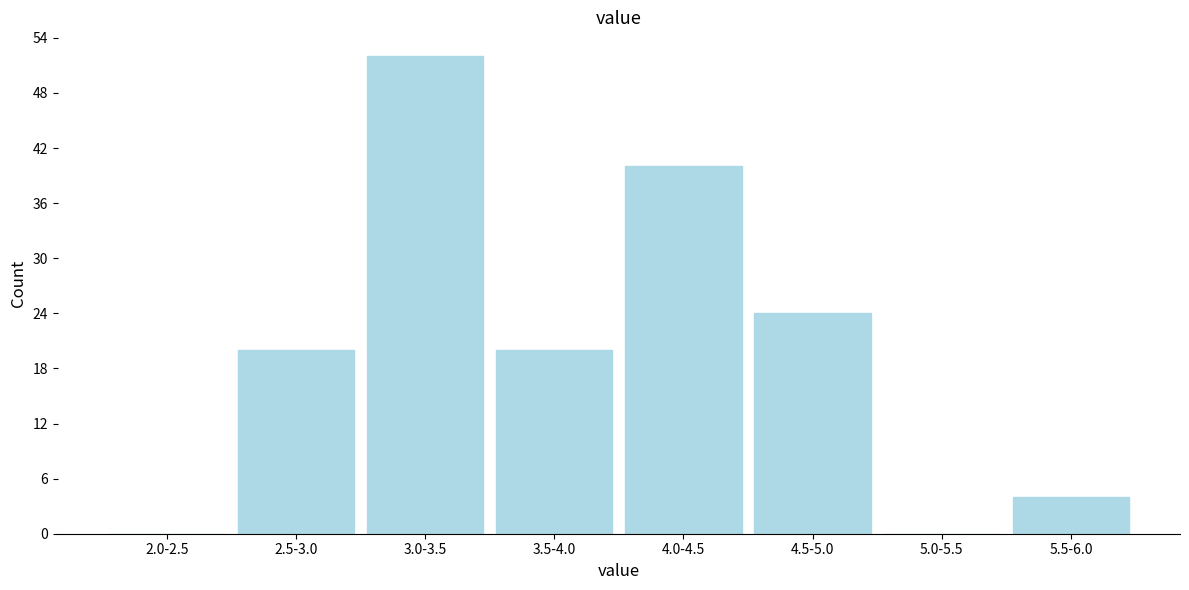

Reading left to right, extract all data points from this chart.

2.0-2.5=0	2.5-3.0=20	3.0-3.5=52	3.5-4.0=20	4.0-4.5=40	4.5-5.0=24	5.0-5.5=0	5.5-6.0=4